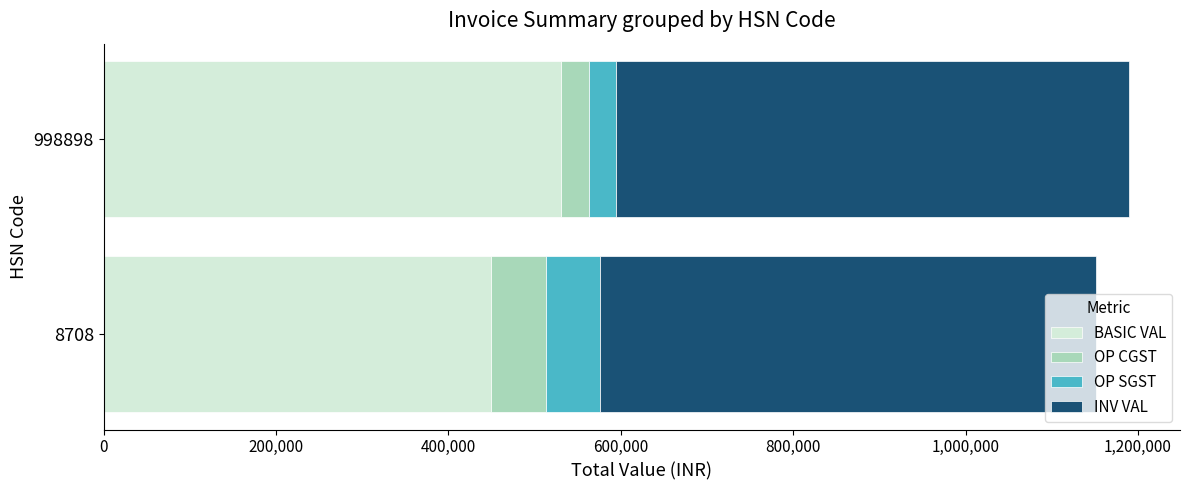

What is the total value across all series at 8708?

1151294.8